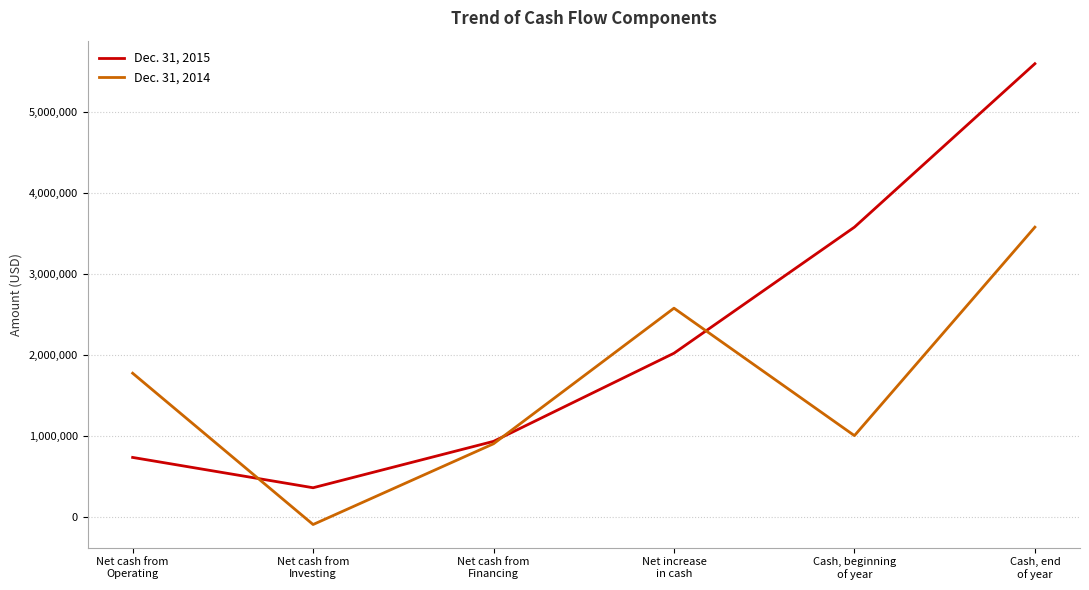

Which series has the largest range (max minus min)?

Dec. 31, 2015